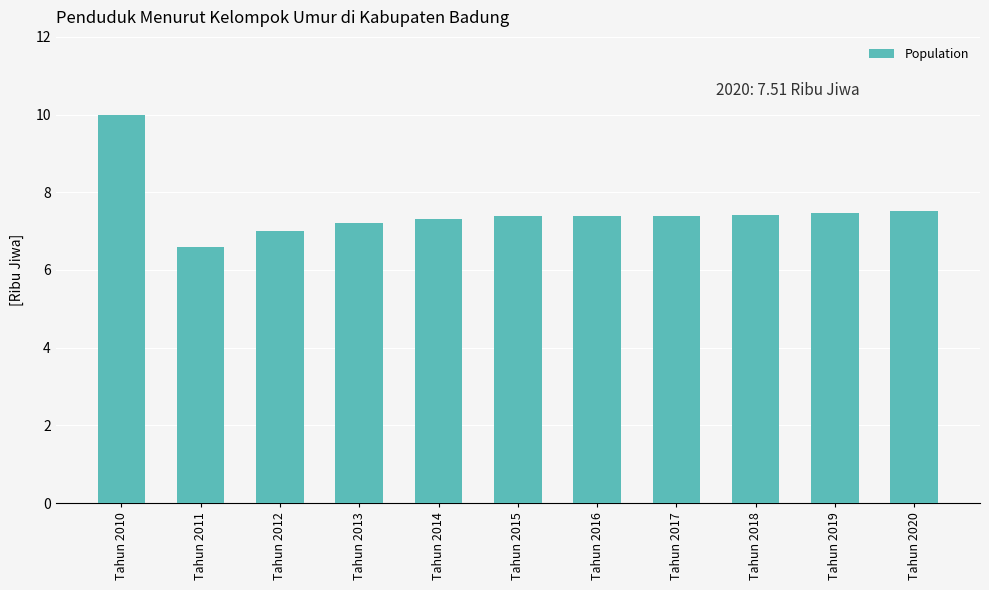

What is the minimum value shown in the chart?

6.6